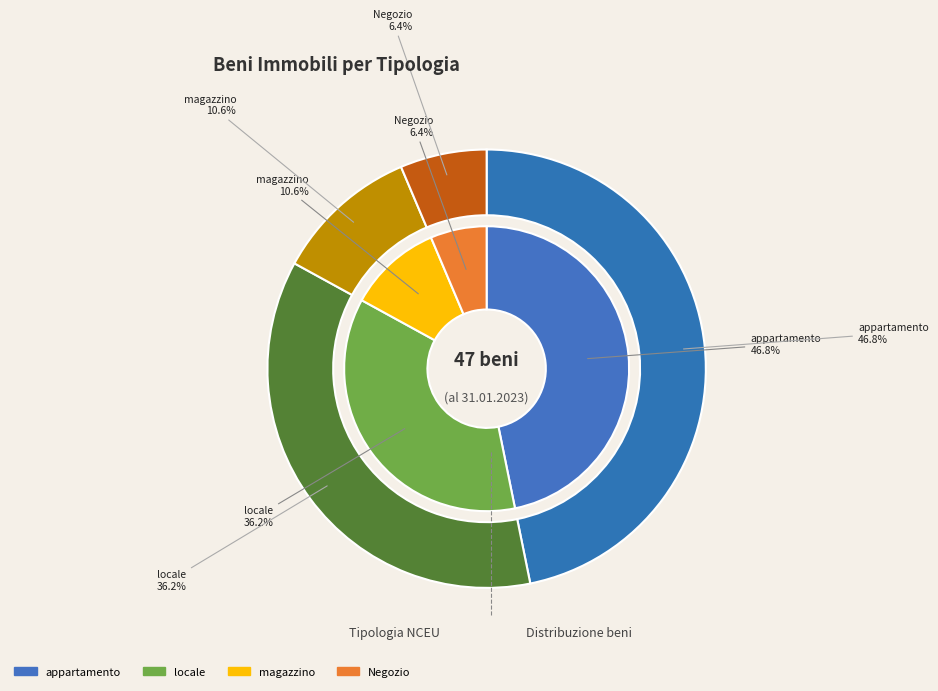

Which category has the biggest portion of the pie?

appartamento